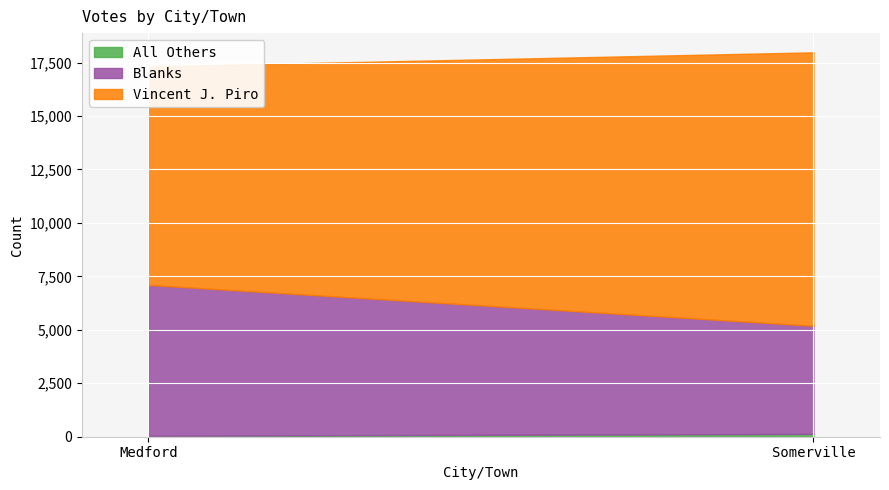

At how many categories does at least one series exceed 187?

2